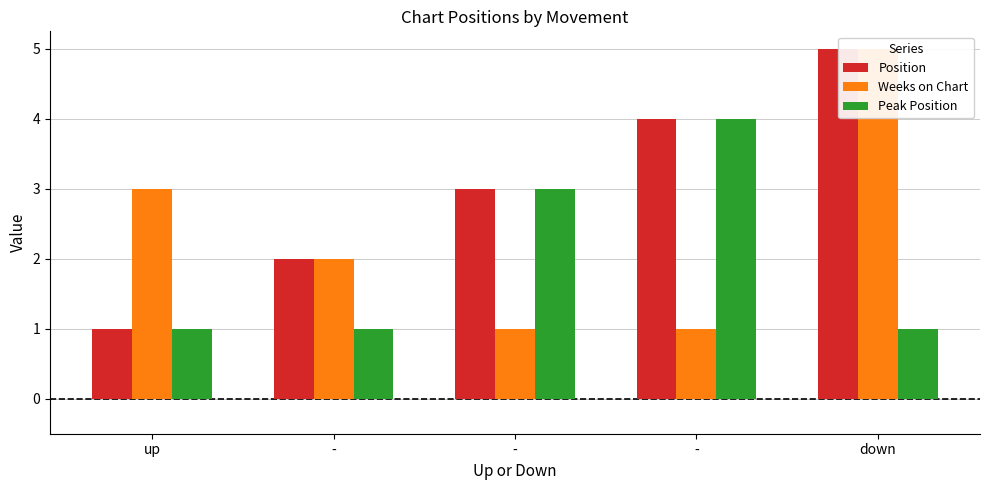

What is the lowest value of the Position series?

1